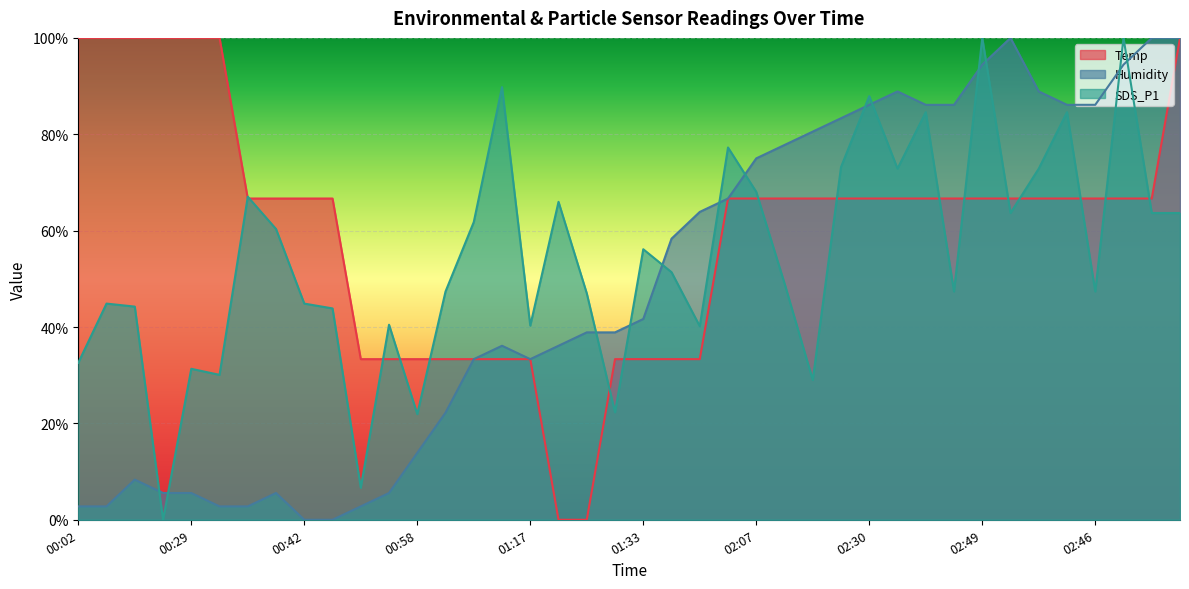

What are all the series names shown in the legend?

Temp, Humidity, SDS_P1